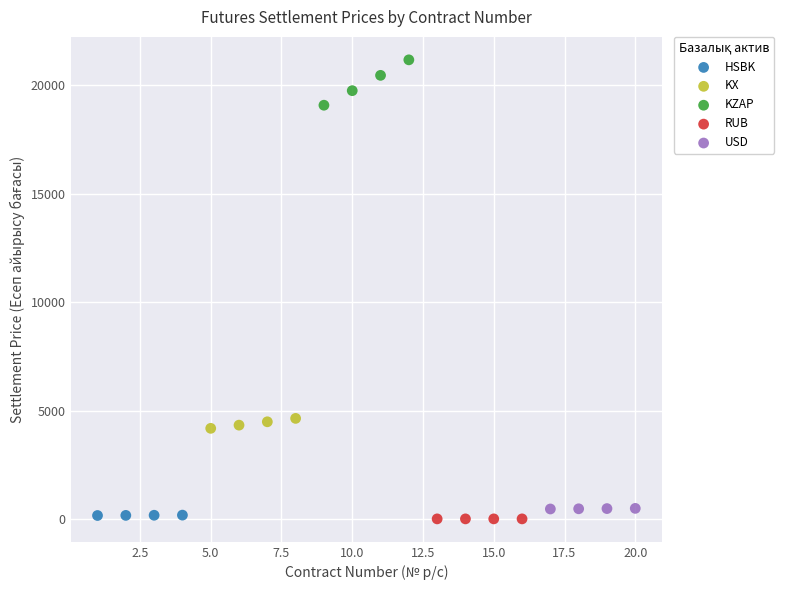

Which series has the widest spread of Y values?

KZAP